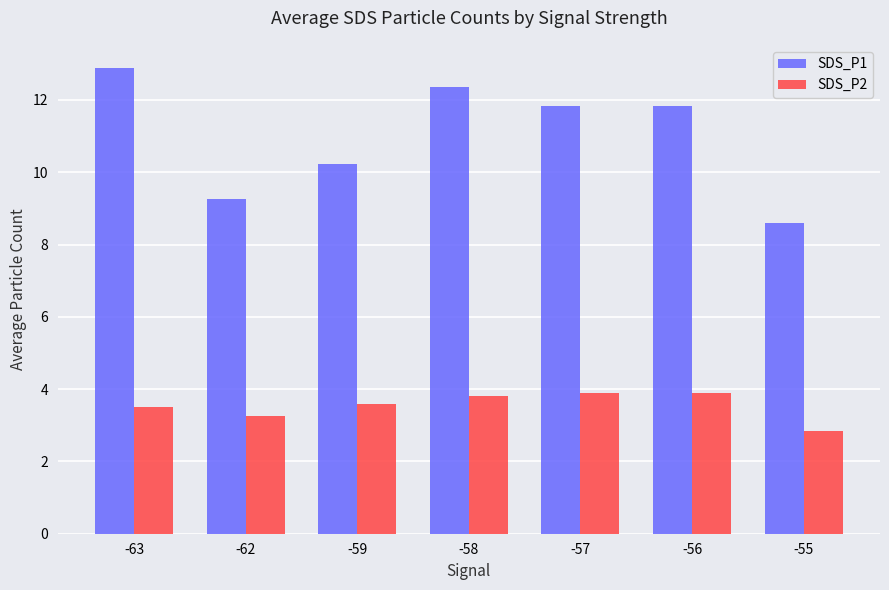

Rank the series at -59 from highest to lowest value.

SDS_P1, SDS_P2